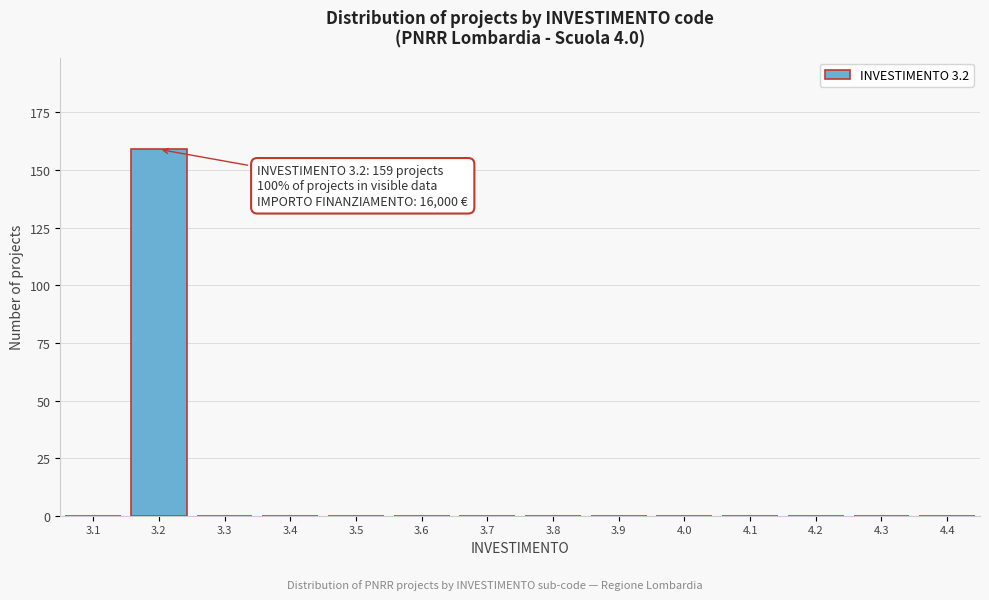

Which range on the x-axis has the tallest bar?

3.15 to 3.25